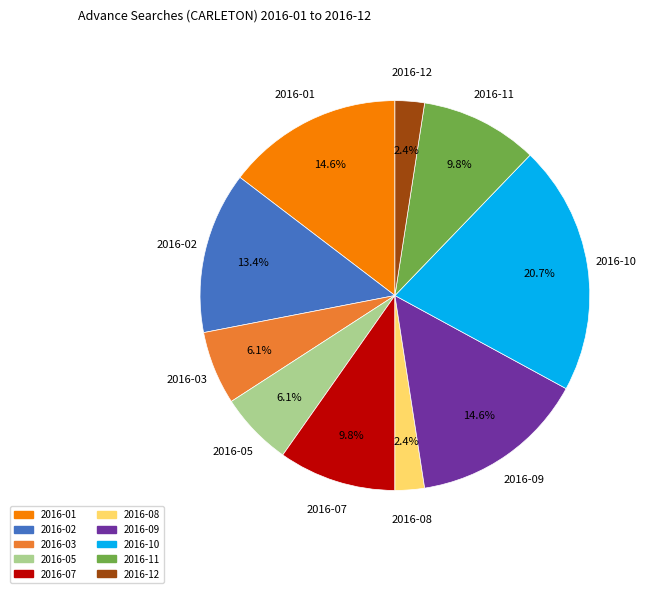

How many segments does this pie chart have?

10